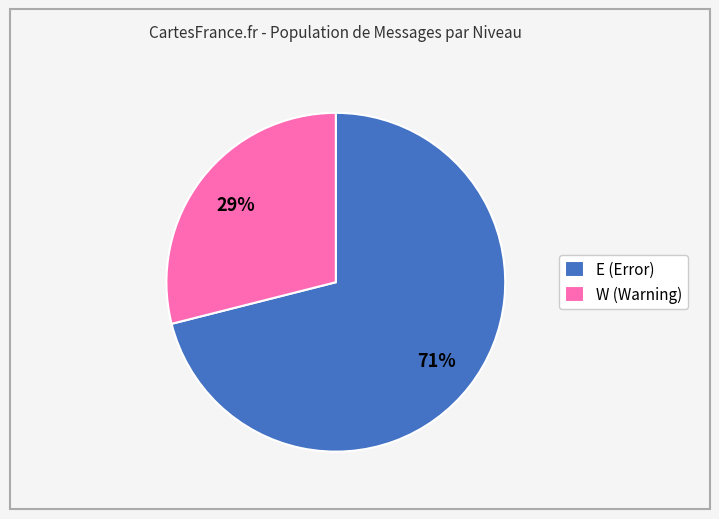

To the nearest percent, what portion does W (Warning) represent?

29%